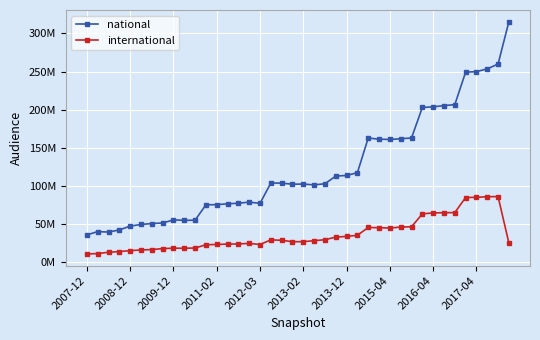

What are all the series names shown in the legend?

national, international